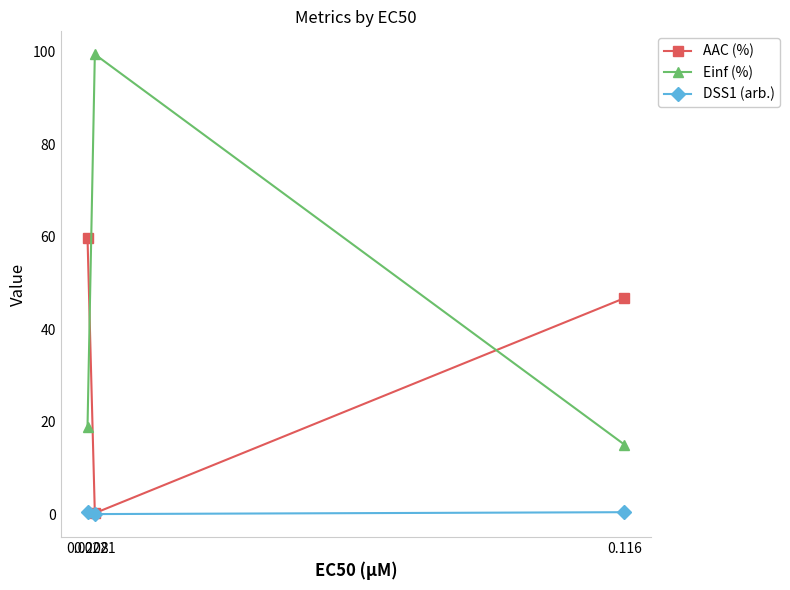

At which label is Einf (%) closest to 57?

0.0208